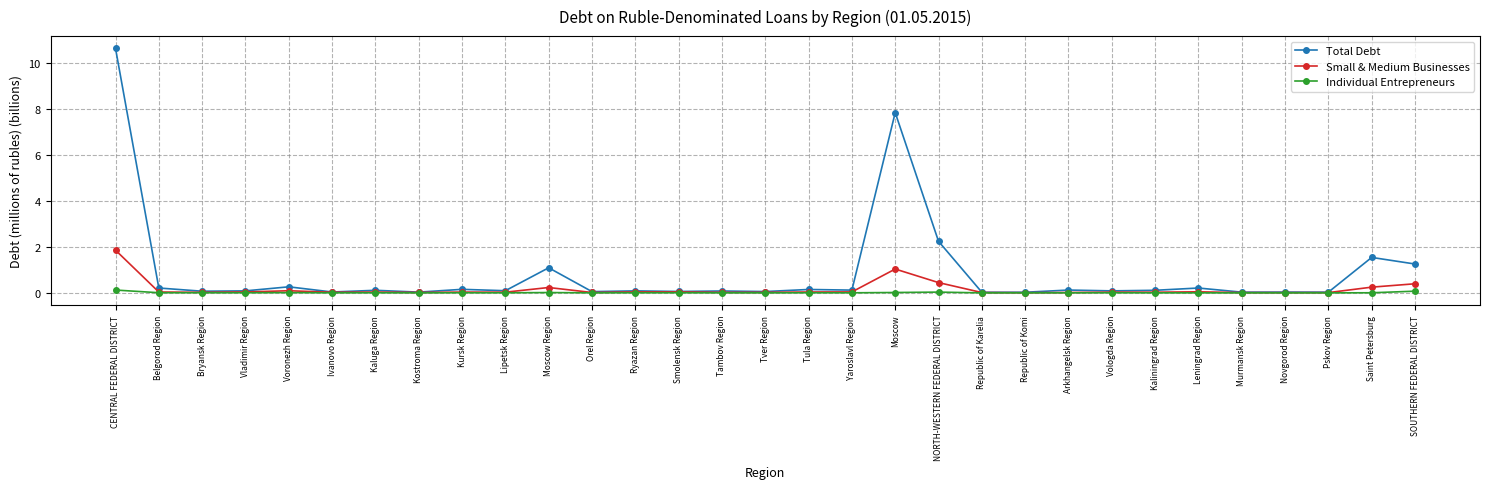

True or false: Small & Medium Businesses has a value of 0.0 at Kaliningrad Region.

True